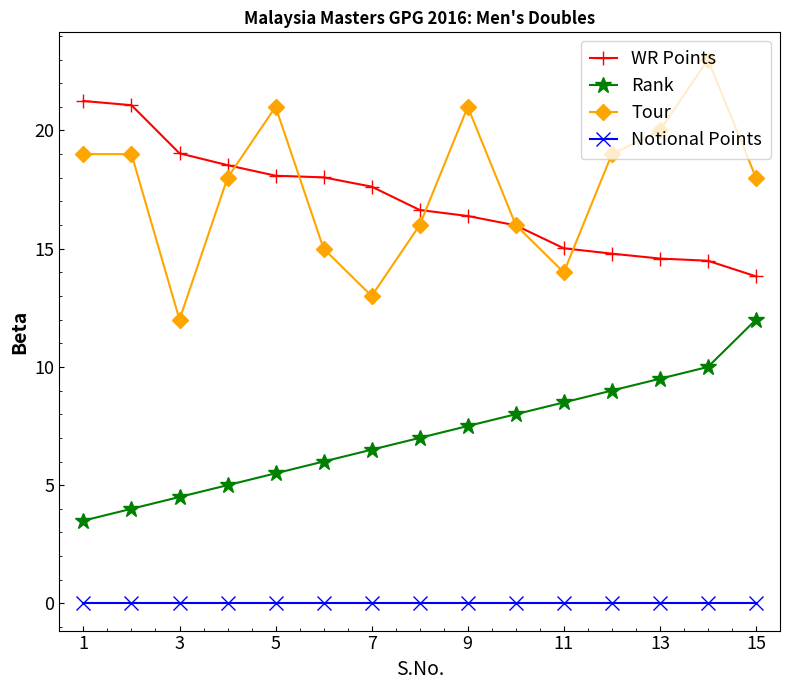

What is the maximum value shown in the chart?

23.0